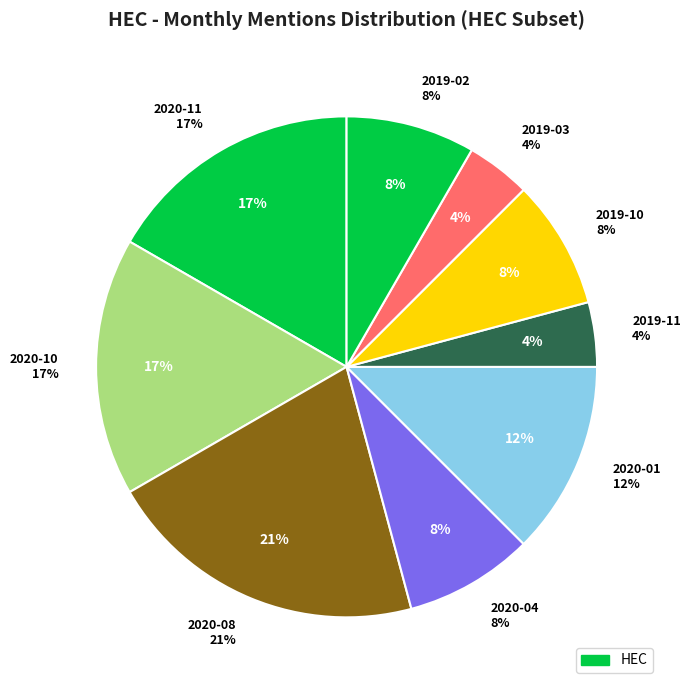

Which category has the biggest portion of the pie?

2020-08